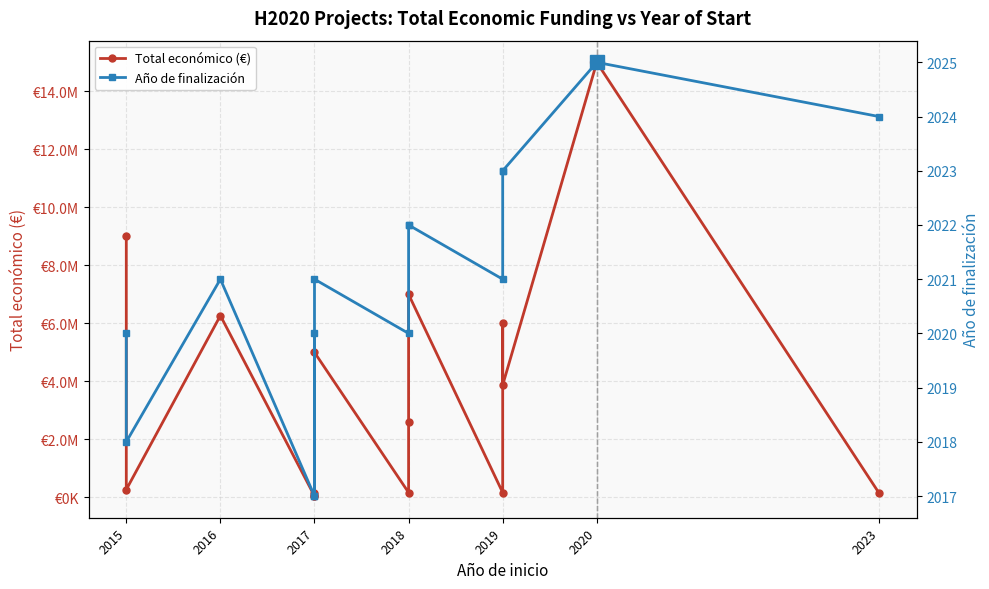

True or false: Total económico (€) has a value of 230250 at 2017.

False